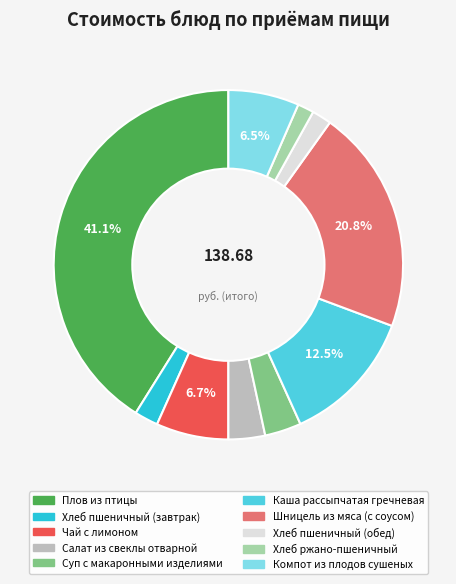

What portion of the pie excludes Чай с лимоном?

93.3%